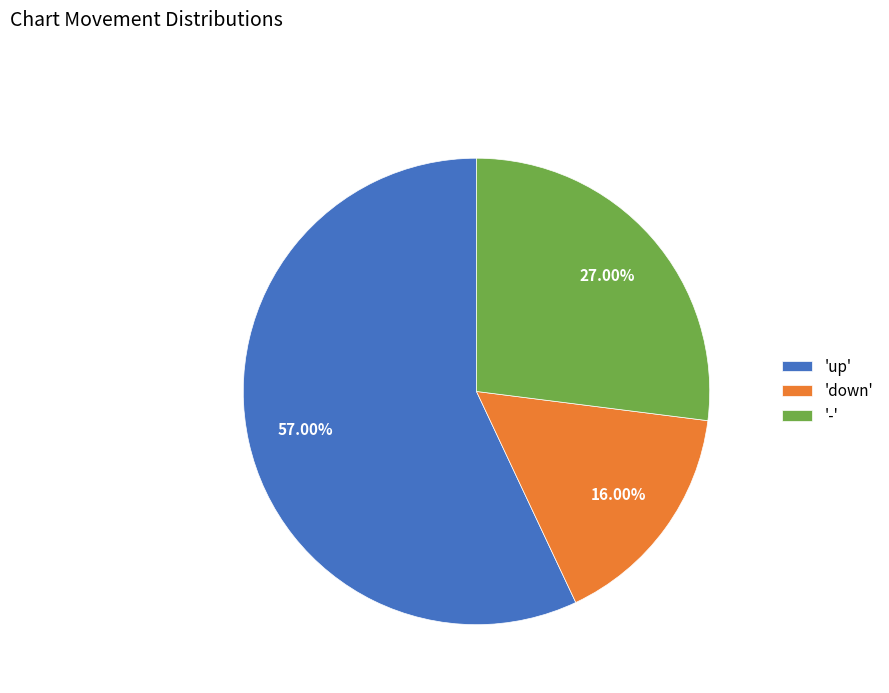

Approximately how many times larger is the value at '-' compared to 'down'?

1.7